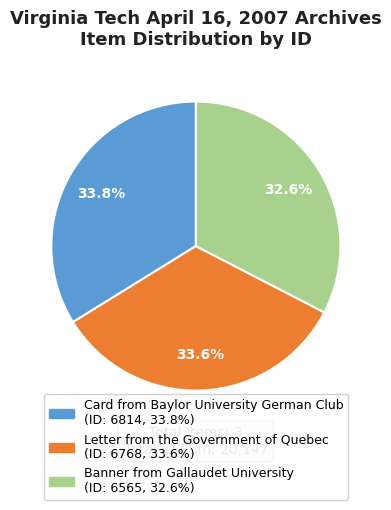

Count the number of slices in the pie.

3